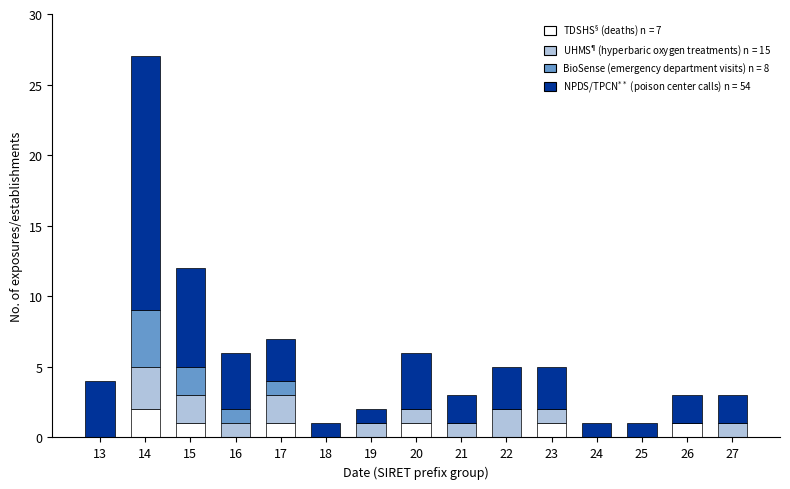

At which category is the sum across all series the highest?

14